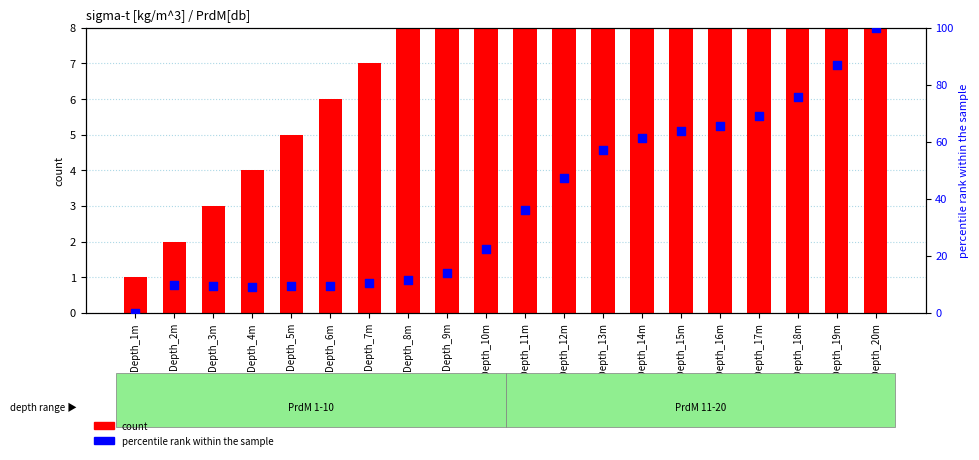

Which series has the largest total across all categories?

percentile rank within the sample